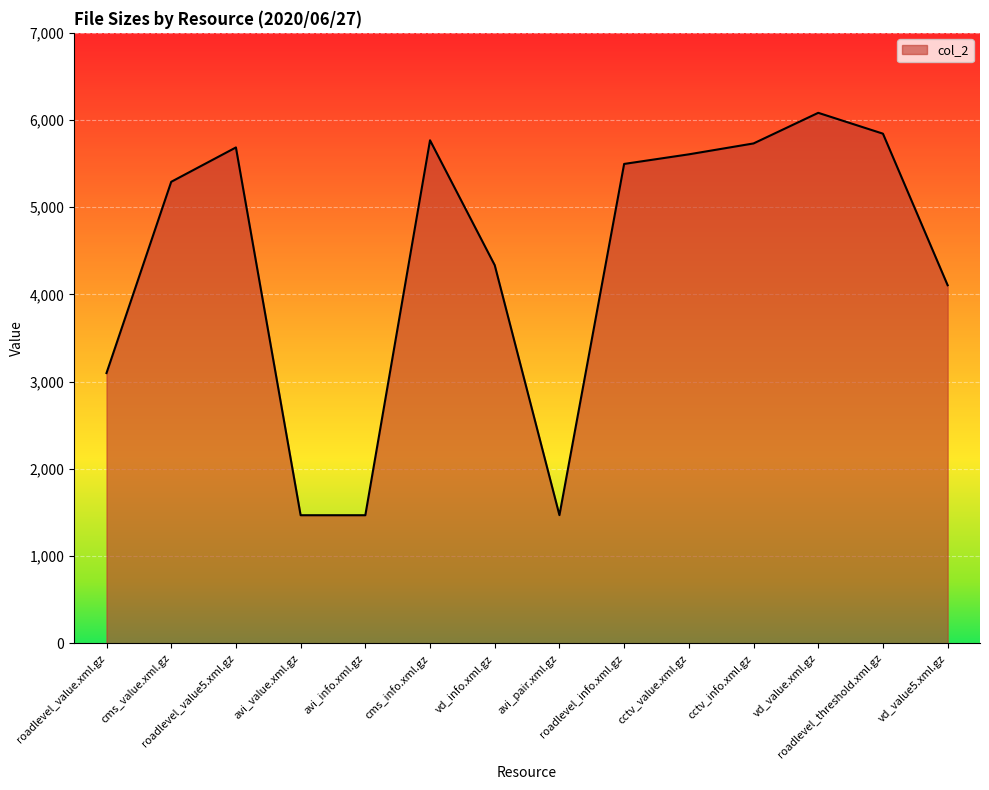

What is the difference between the maximum and minimum values?

4614